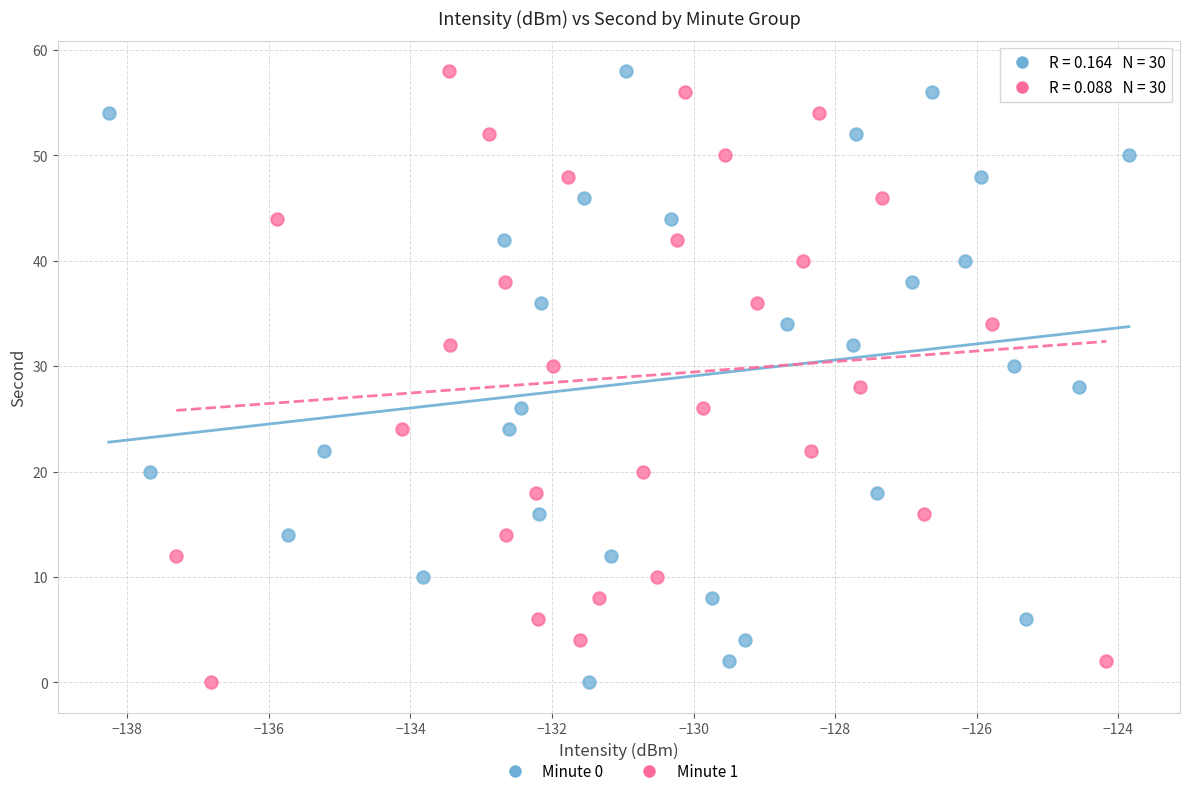

What are all the series names shown in the legend?

Minute 0, Minute 1